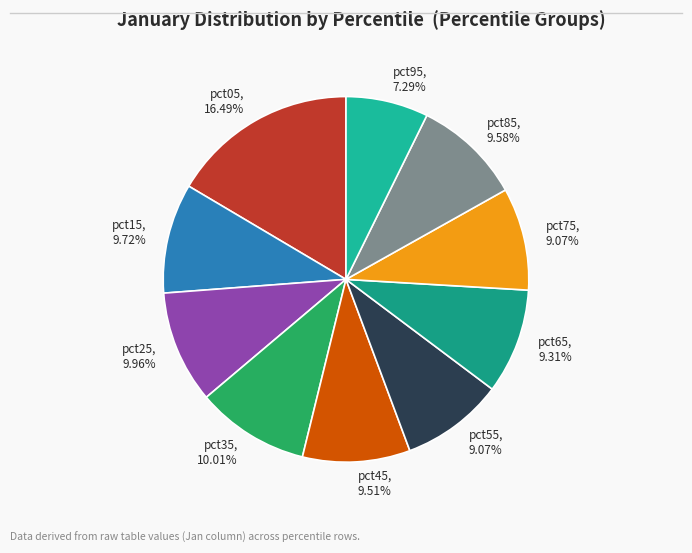

To the nearest percent, what percentage of the pie is pct85?

10%